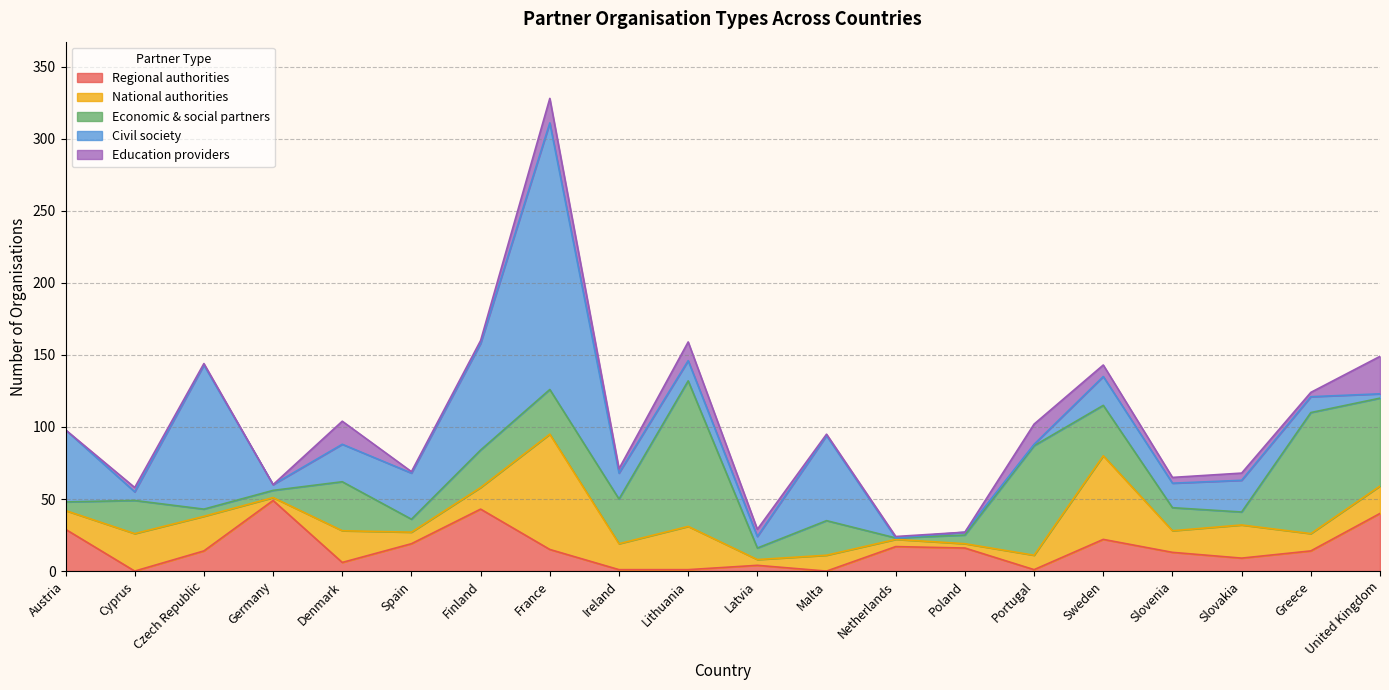

At which category does the chart reach its peak across all series?

France